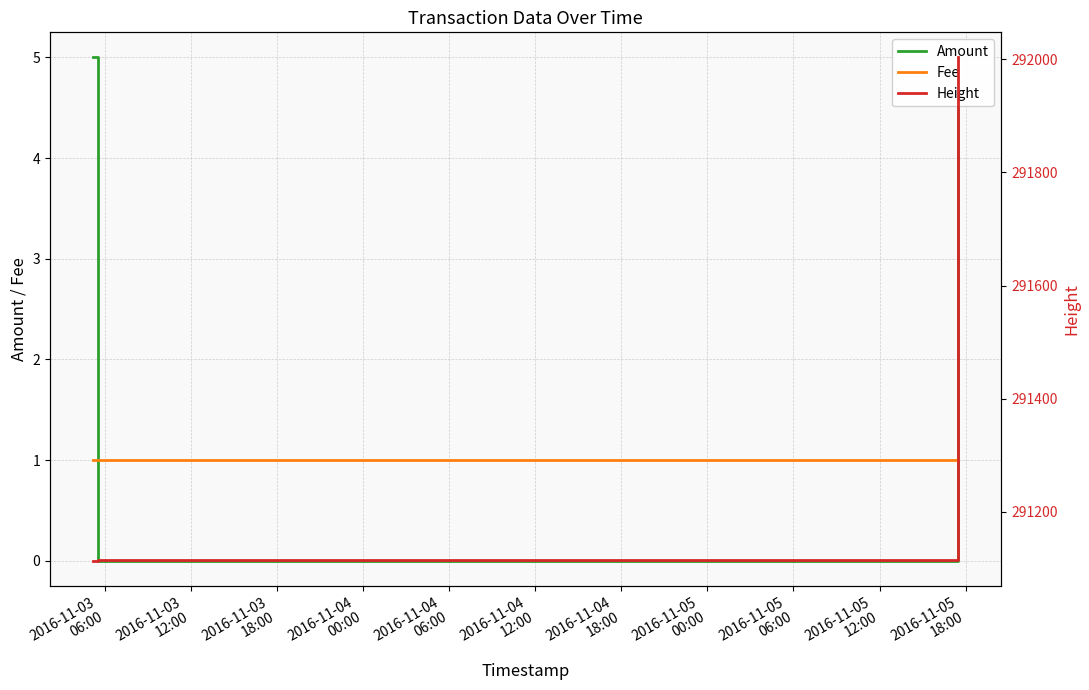

What is the value of the Height point at the 2nd from the left?

291115